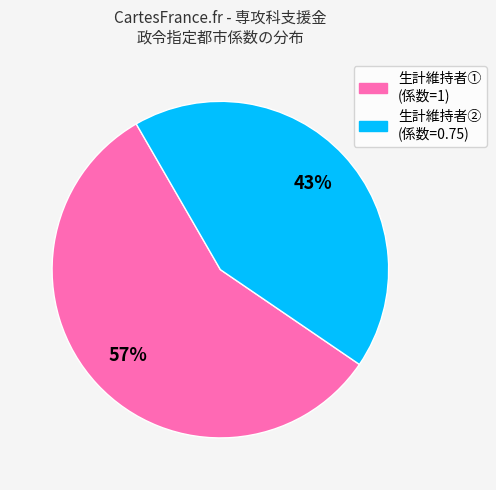

The 生計維持者② (係数=0.75) slice represents 31% of the pie. True or false?

False